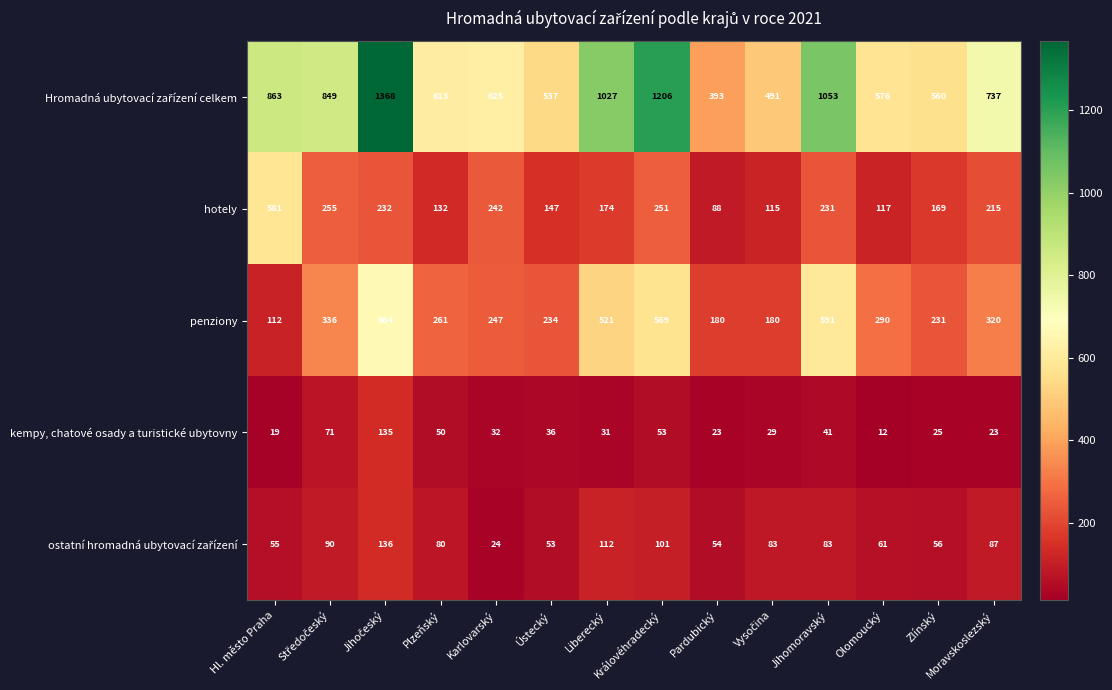

How many values in the hotely series are below 215?

7